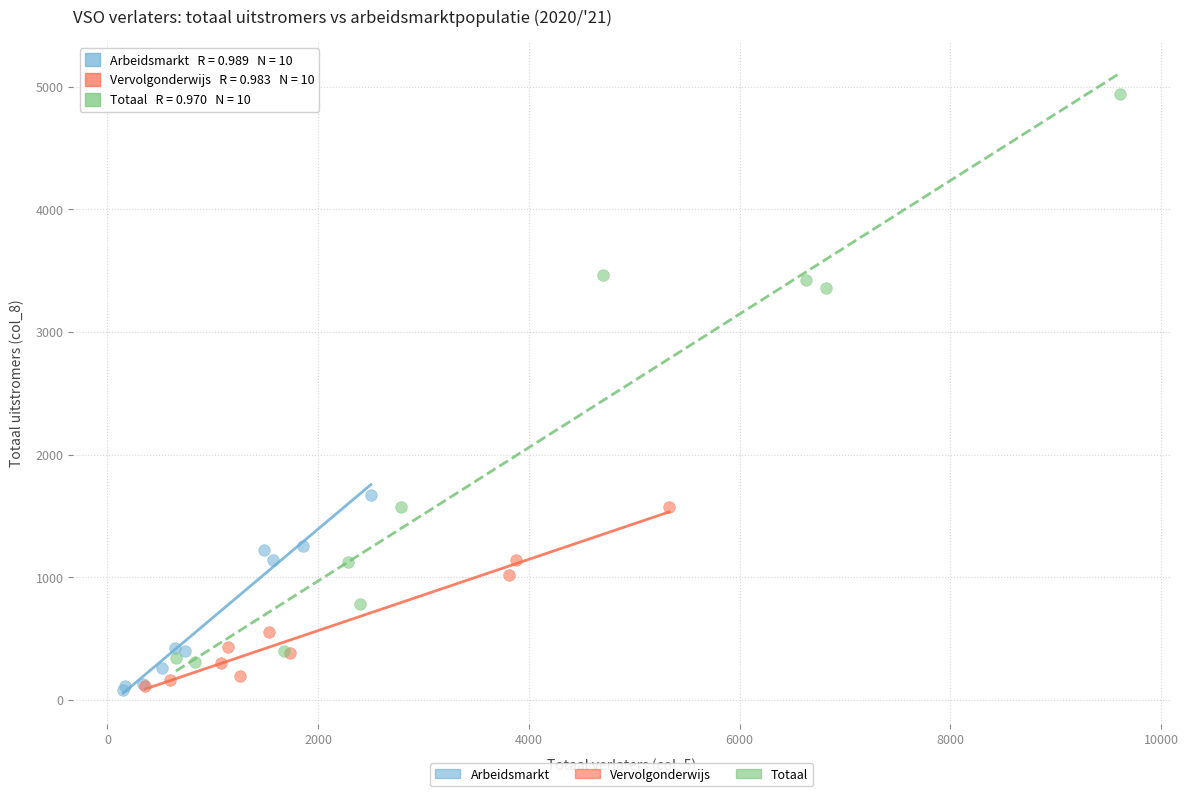

What are all the series names shown in the legend?

Arbeidsmarkt, Vervolgonderwijs, Totaal